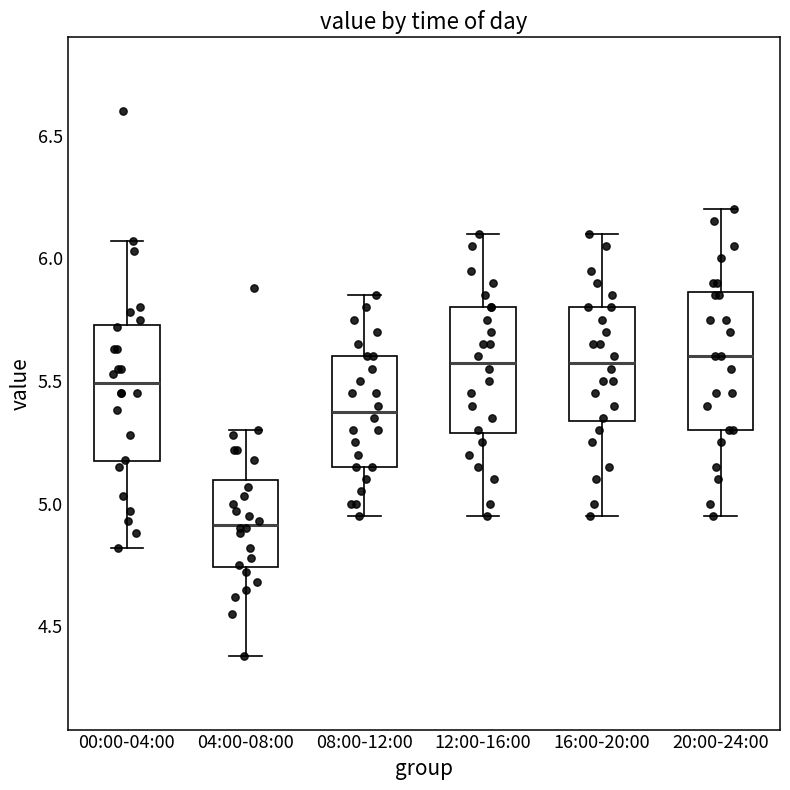

Where is the upper edge of the box for 12:00-16:00 on the y-axis? The values are not printed on the chart, so give them approximately, as read against the axis.

5.80